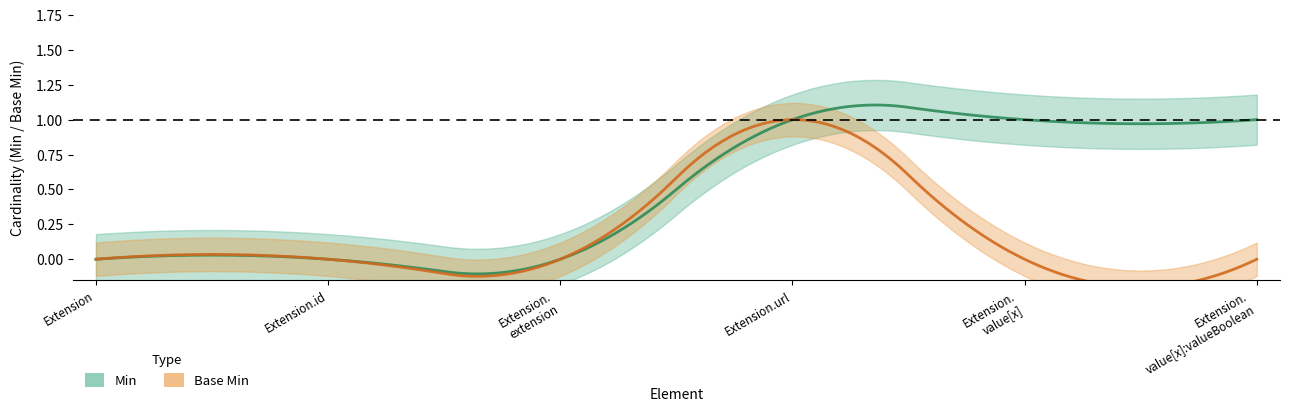

Rank the series at Extension from lowest to highest value.

Min, Base Min